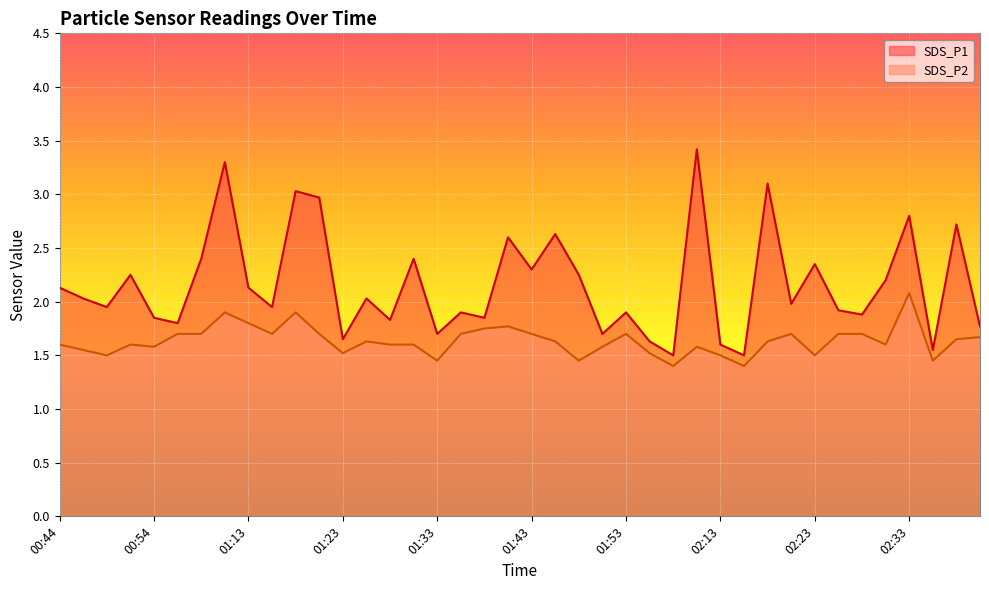

Which category has the lowest value across all series?

01:59